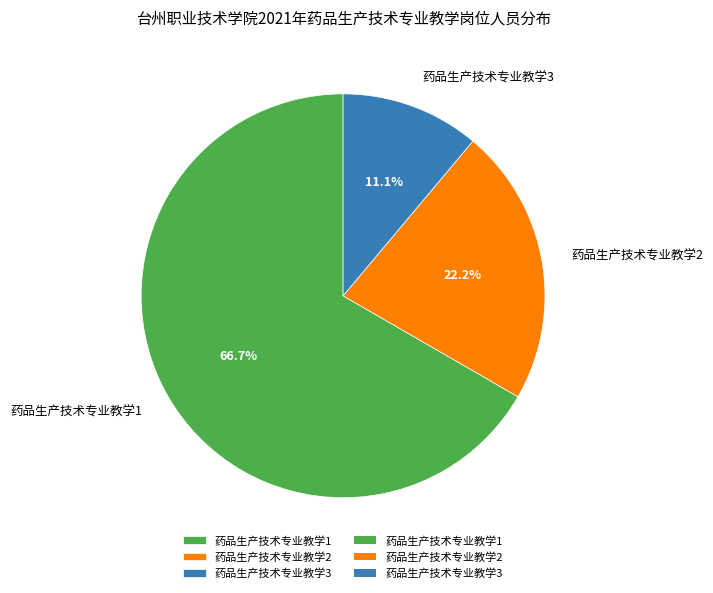

Is there any slice that represents more than half of the pie?

Yes